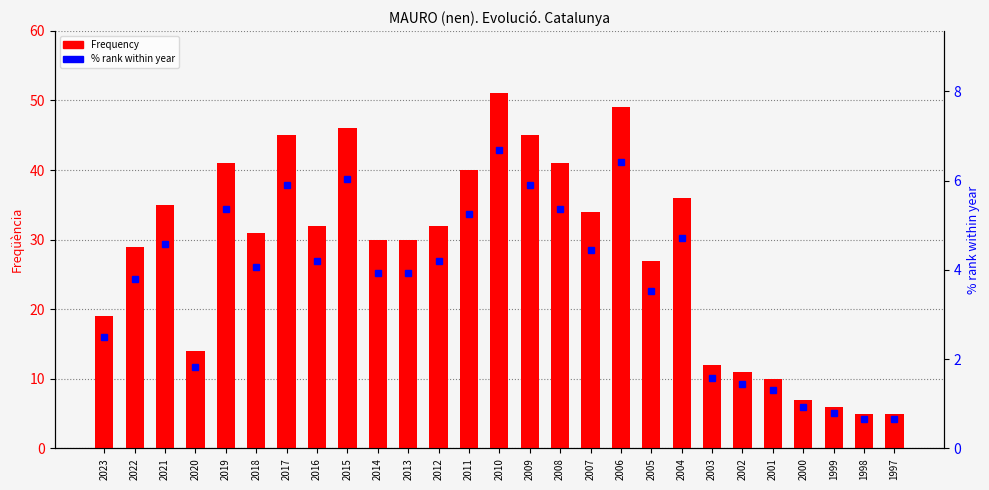

What value does the Frequency series have at 2014?

30.0